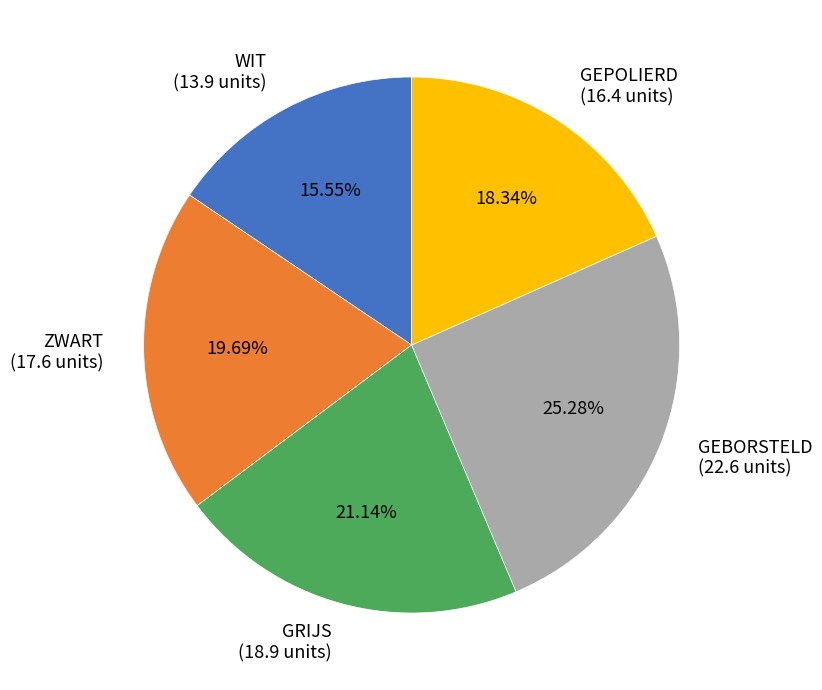

Rank the categories by value from highest to lowest.

GEBORSTELD, GRIJS, ZWART, GEPOLIERD, WIT